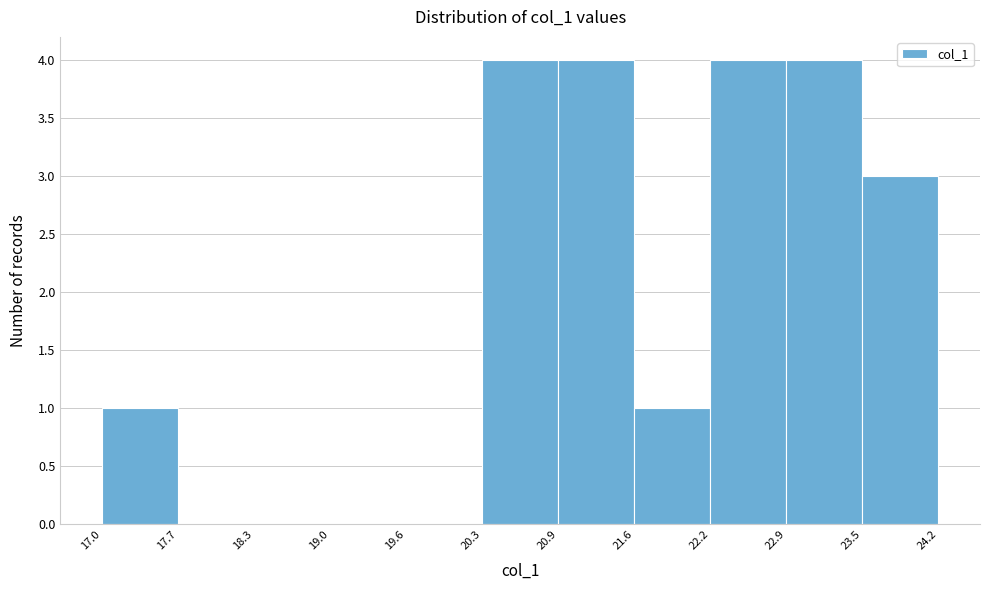

Reading left to right, transcribe this chart: for each bar, give the range it covers on the x-axis and its height. The values are not printed on the chart, so give them approximately, as read against the axis.

17.0 to 17.7: 1
17.7 to 18.3: 0
18.3 to 19.0: 0
19.0 to 19.6: 0
19.6 to 20.3: 0
20.3 to 20.9: 4
20.9 to 21.6: 4
21.6 to 22.2: 1
22.2 to 22.9: 4
22.9 to 23.5: 4
23.5 to 24.2: 3